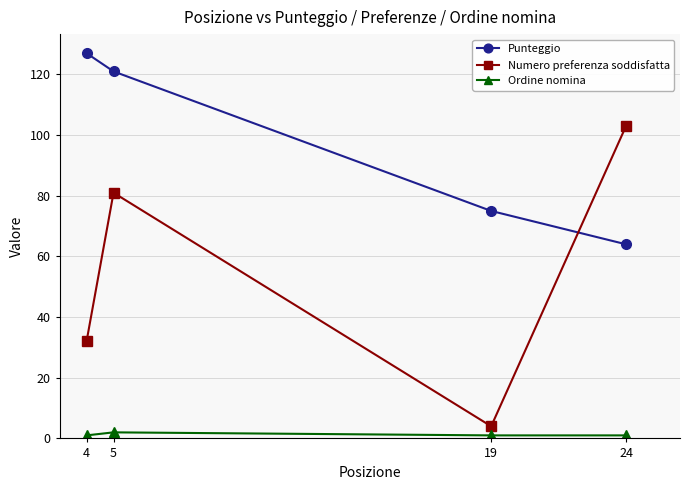

True or false: Punteggio has more than 2 interior local peaks.

False